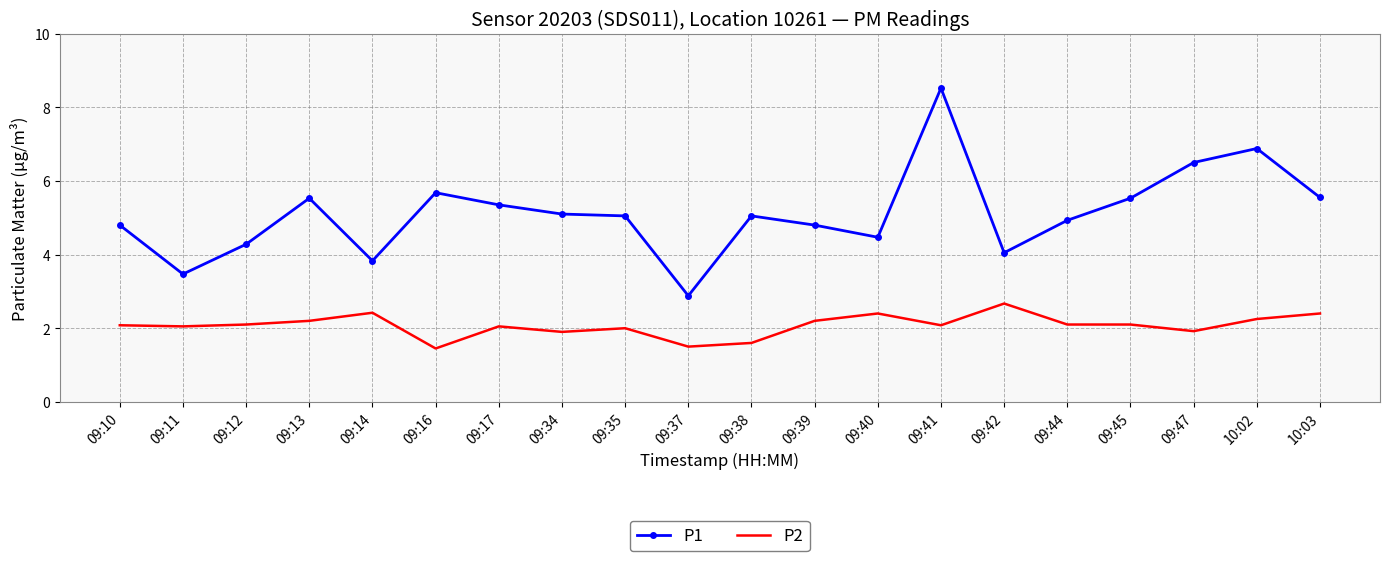

Where does the P1 series first go above 5?

09:13